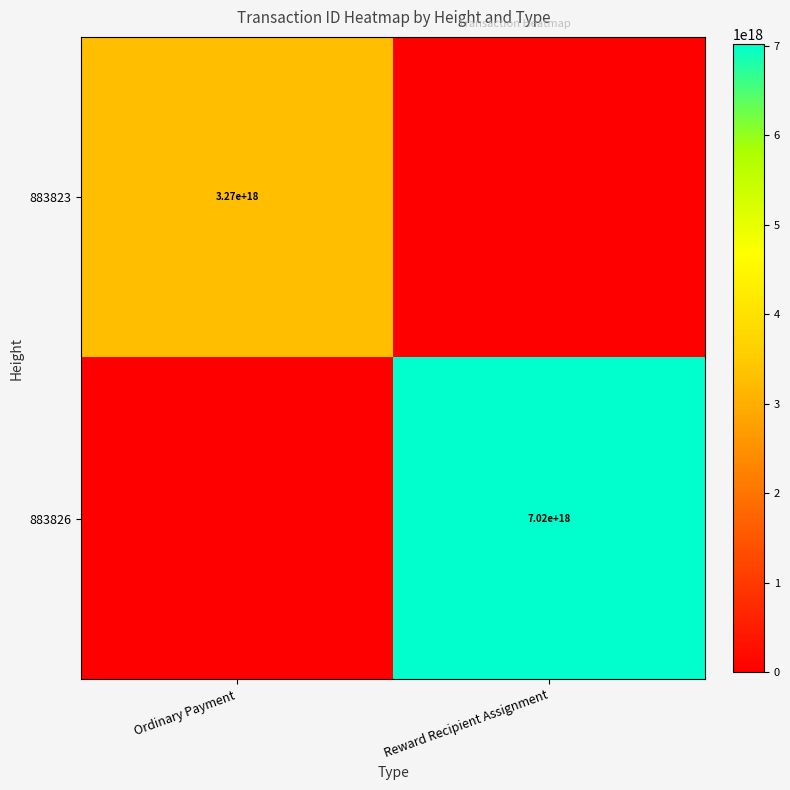

The value of 883826 at Reward Recipient Assignment is 11975968013361149952. True or false?

False